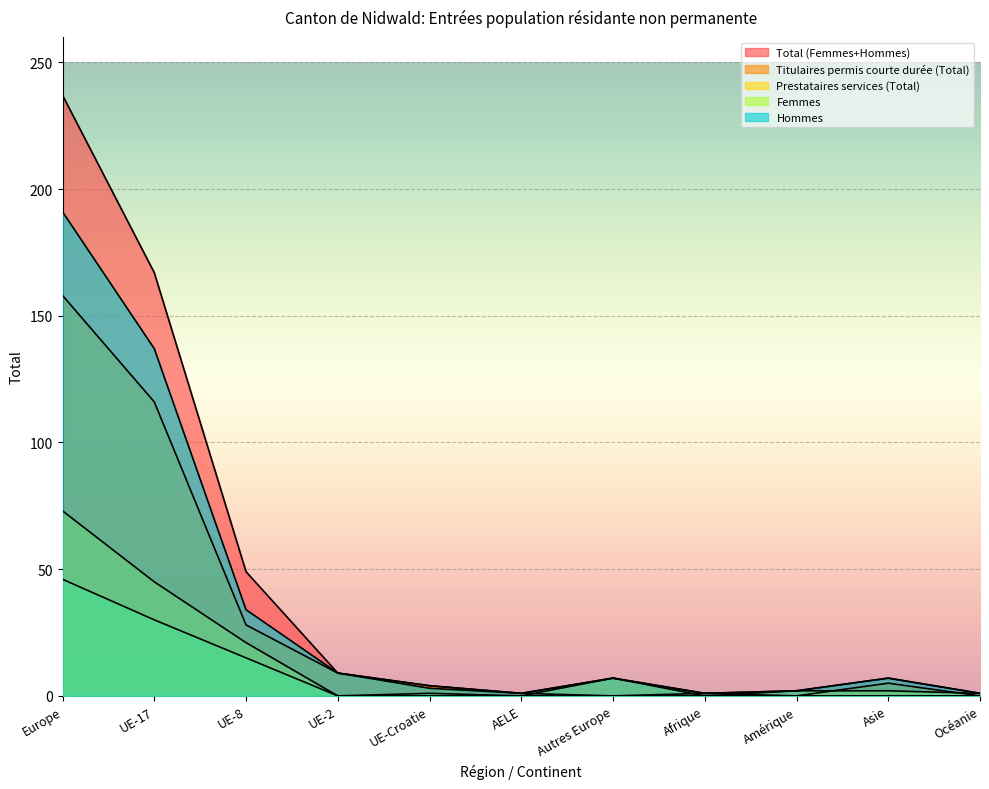

The value of Hommes at Asie is 7. True or false?

True